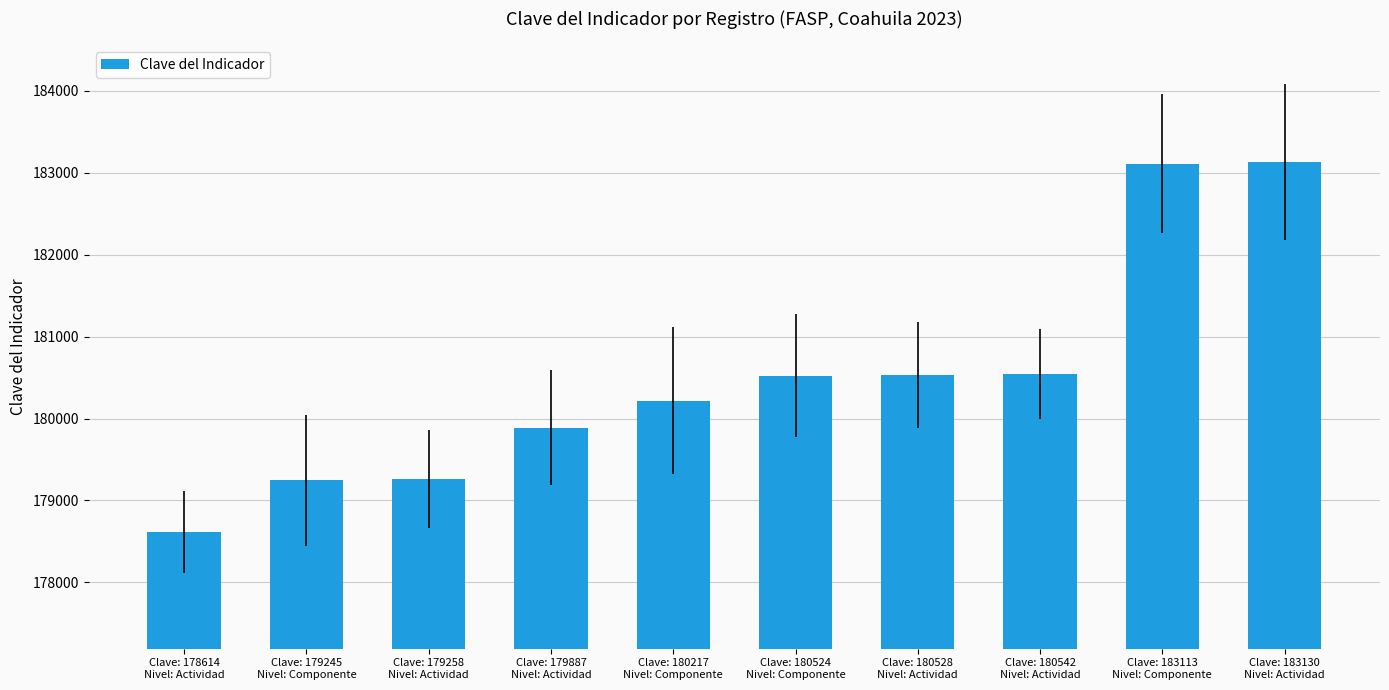

What is the value of the 4th bar from the left?

179887